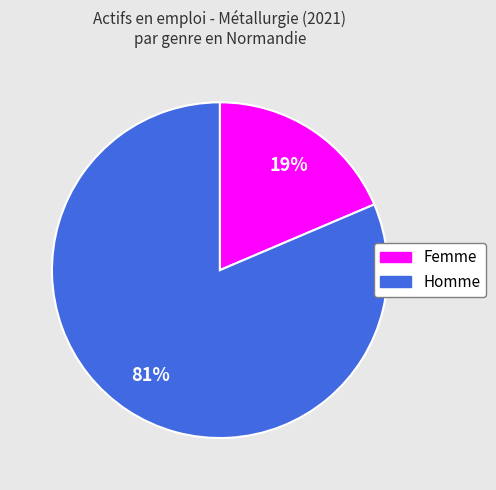

Which category has the smallest portion of the pie?

Femme